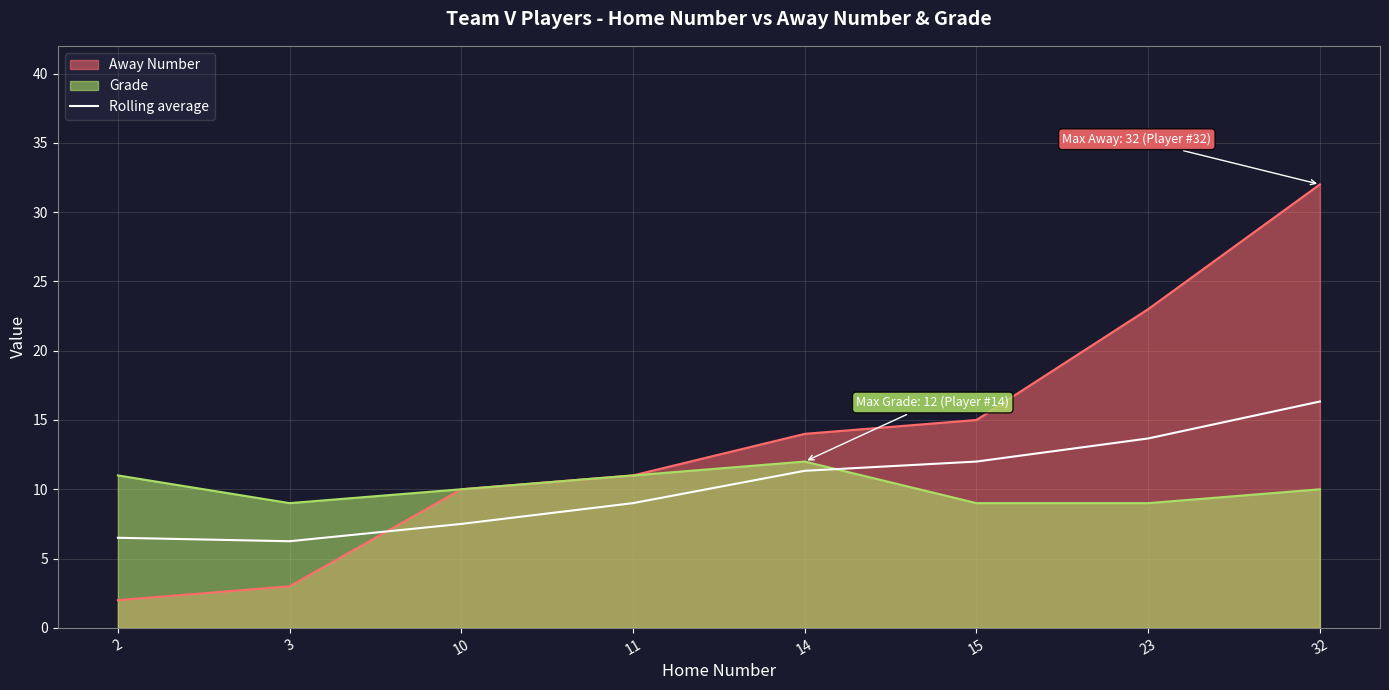

What is the minimum value shown in the chart?

2.0